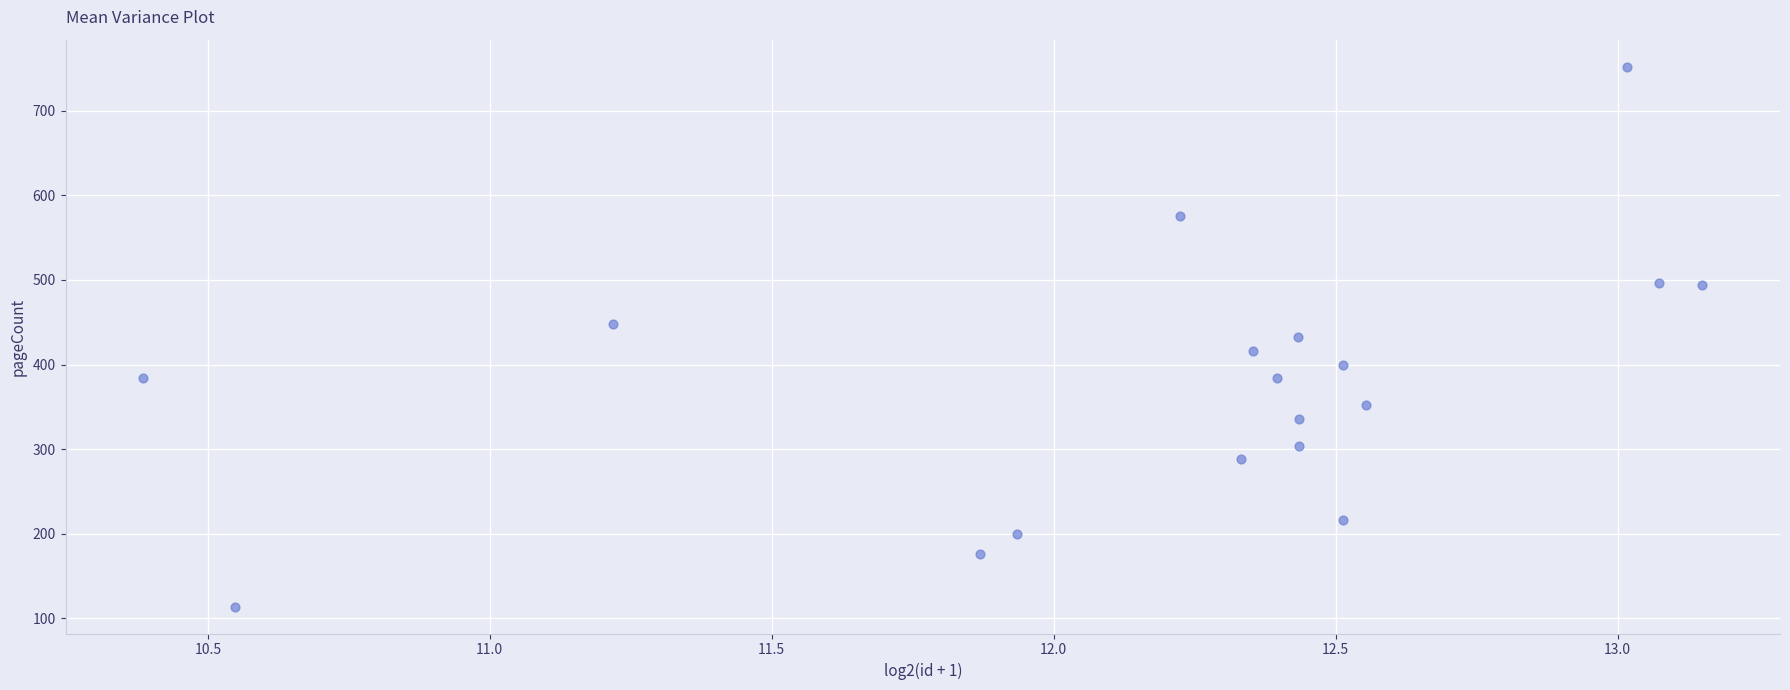

What is the range of Y values (max minus min)?

638